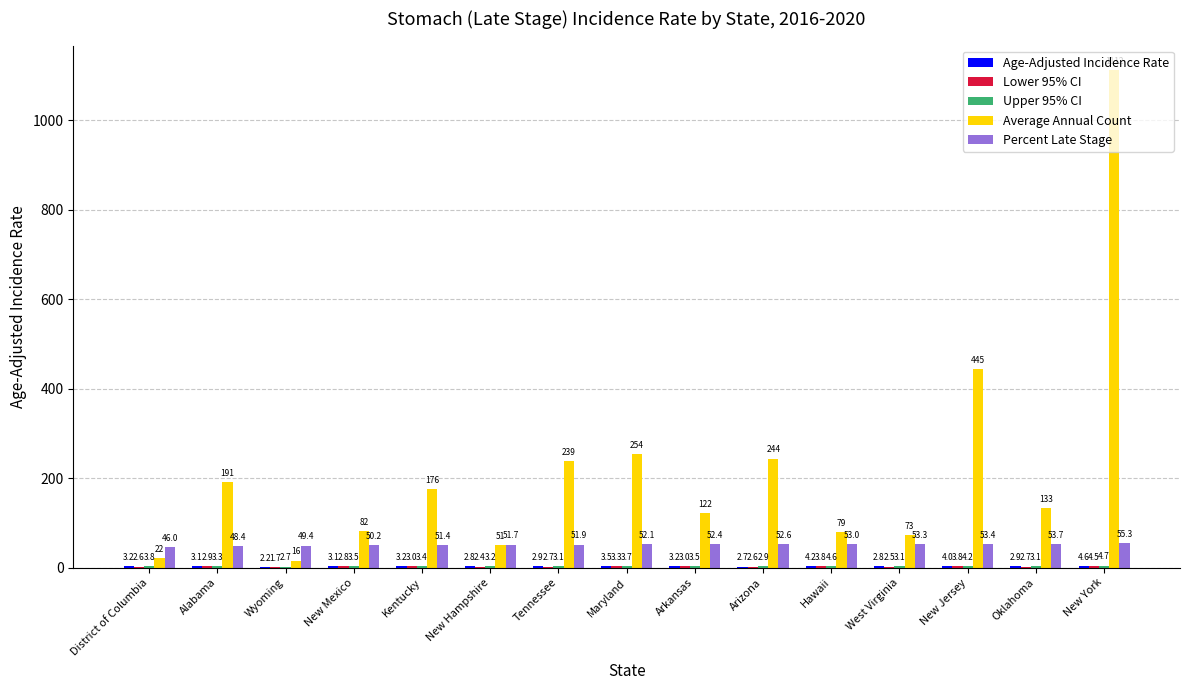

What is the average value of the Average Annual Count series?

215.9